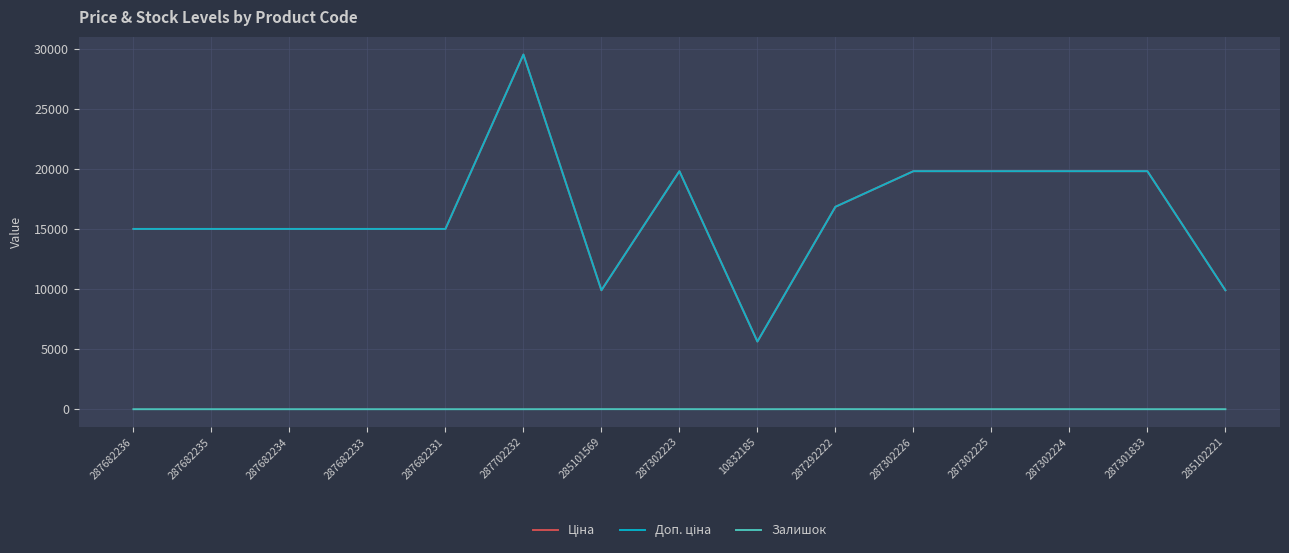

Does the chart have visible grid lines?

Yes